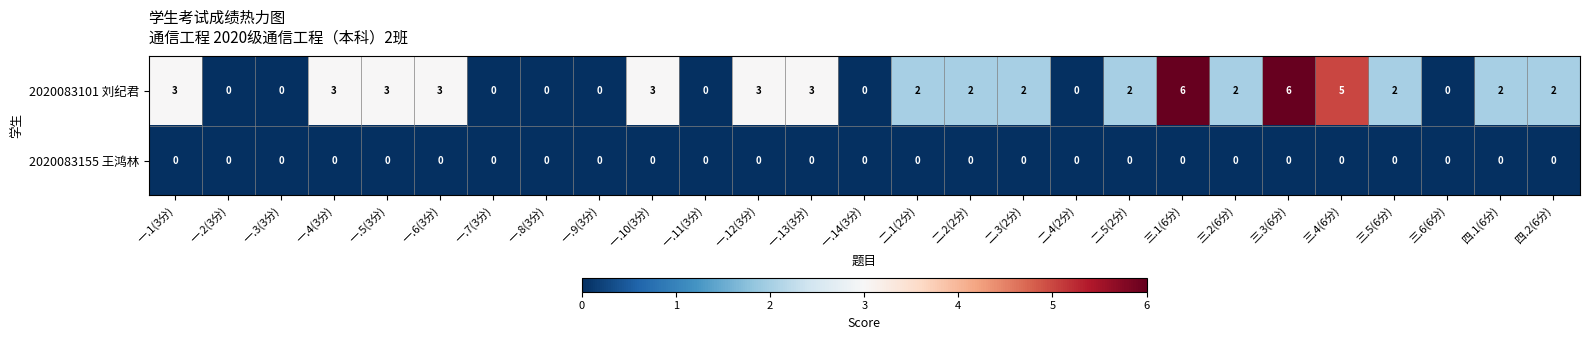

What is the maximum value for 2020083101 刘纪君?

6